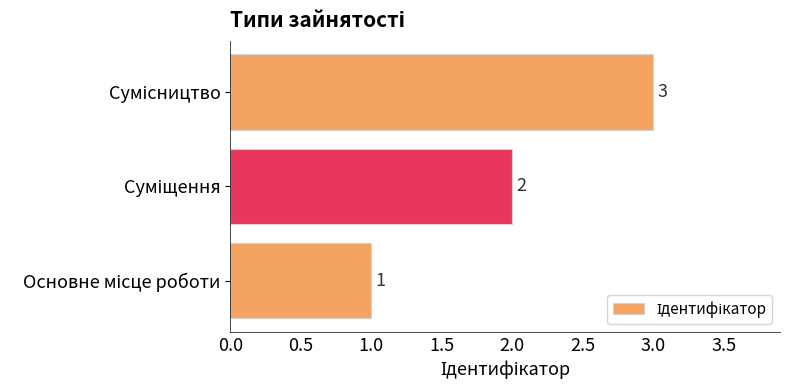

Count the values in the range 1 to 3.

3